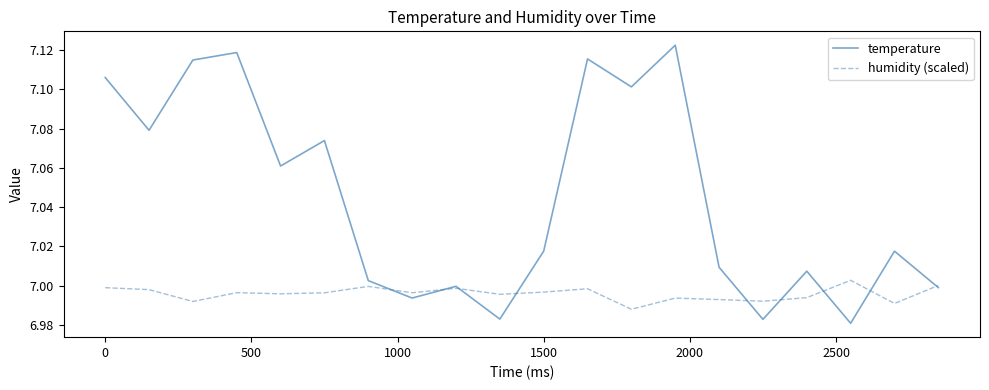

Which series has the largest total across all categories?

temperature